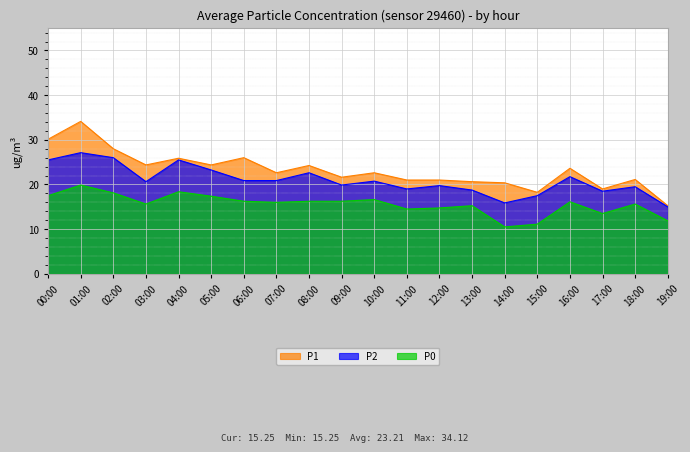

What is the total value across all series at 06:00?

63.1